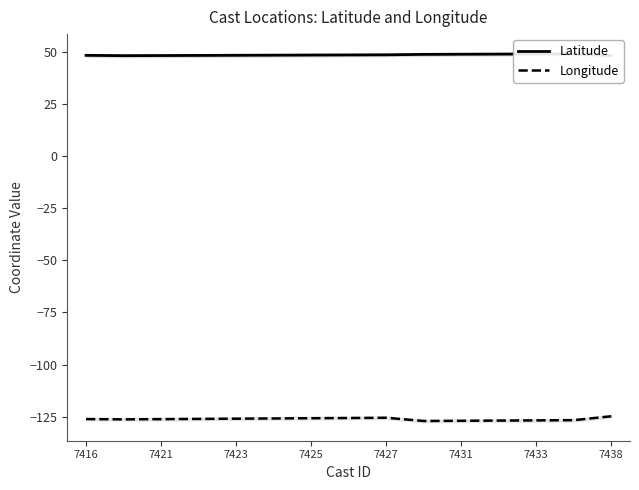

What is the value of the Latitude point at the 7th from the left?

48.7